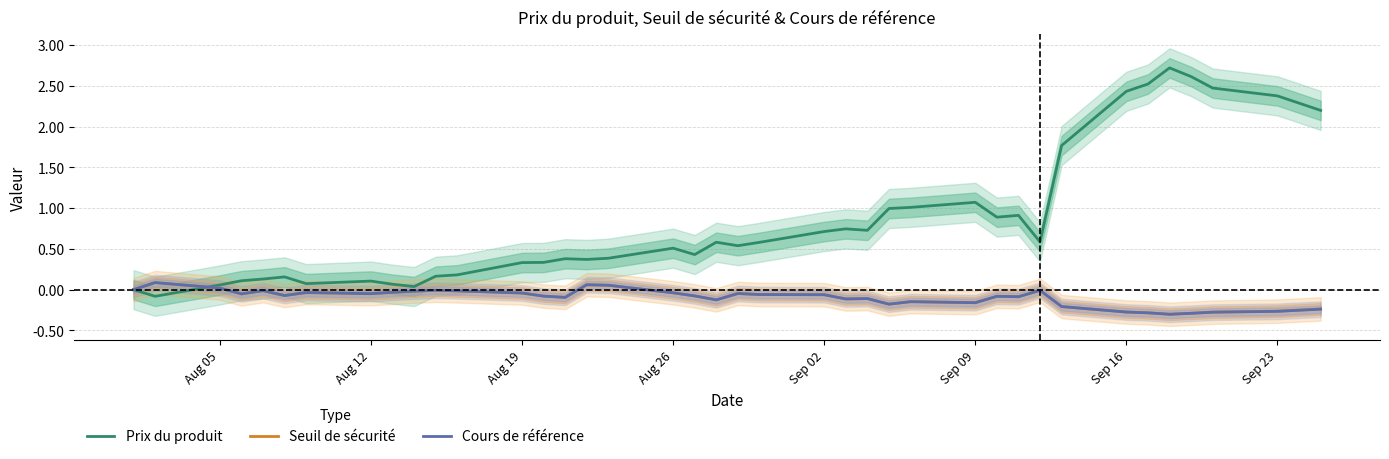

Reading right to left, transcribe all the data shown in this chart.

Prix du produit: 2.2	2.3	2.4	2.5	2.6	2.7	2.5	2.4	1.8	0.6	0.9	0.9	1.1	1.0	1.0	0.7	0.7	0.7	0.6	0.5	0.6	0.4	0.5	0.4	0.4	0.4	0.3	0.3	0.2	0.2	0.0	0.1	0.1	0.1	0.2	0.1	0.1	0.1	-0.1	0.0
Seuil de sécurité: -0.2	-0.3	-0.3	-0.3	-0.3	-0.3	-0.3	-0.3	-0.2	-0.0	-0.1	-0.1	-0.2	-0.1	-0.2	-0.1	-0.1	-0.1	-0.1	-0.0	-0.1	-0.1	-0.0	0.1	0.1	-0.1	-0.1	-0.0	-0.0	-0.0	-0.0	-0.0	-0.0	-0.0	-0.1	-0.0	-0.1	0.0	0.1	0.0
Cours de référence: -0.2	-0.3	-0.3	-0.3	-0.3	-0.3	-0.3	-0.3	-0.2	-0.0	-0.1	-0.1	-0.2	-0.1	-0.2	-0.1	-0.1	-0.1	-0.1	-0.0	-0.1	-0.1	-0.0	0.1	0.1	-0.1	-0.1	-0.0	-0.0	-0.0	-0.0	-0.0	-0.0	-0.0	-0.1	-0.0	-0.1	0.0	0.1	0.0